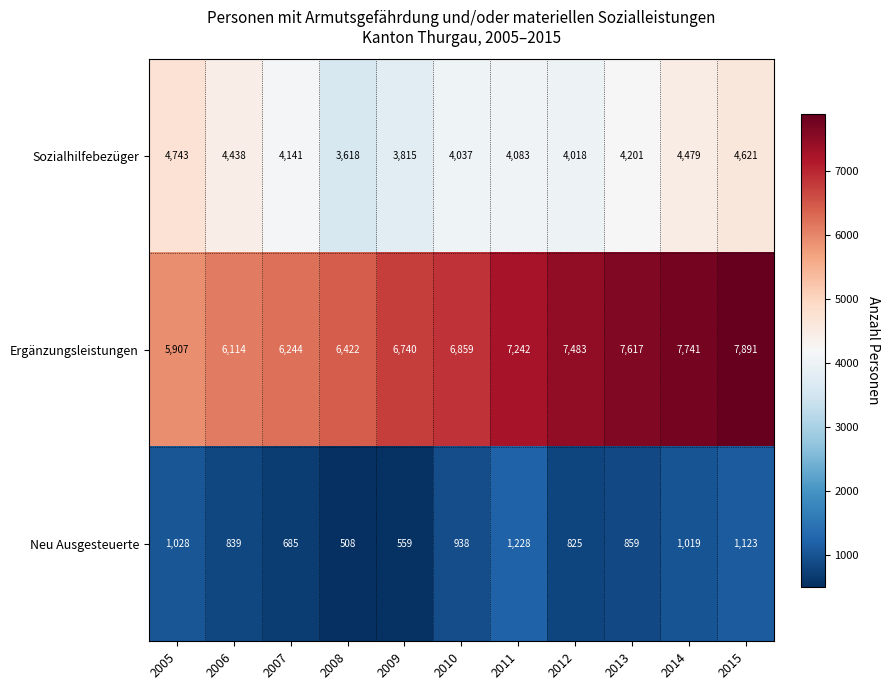

Which series changed the most between 2010 and 2015?

Ergänzungsleistungen